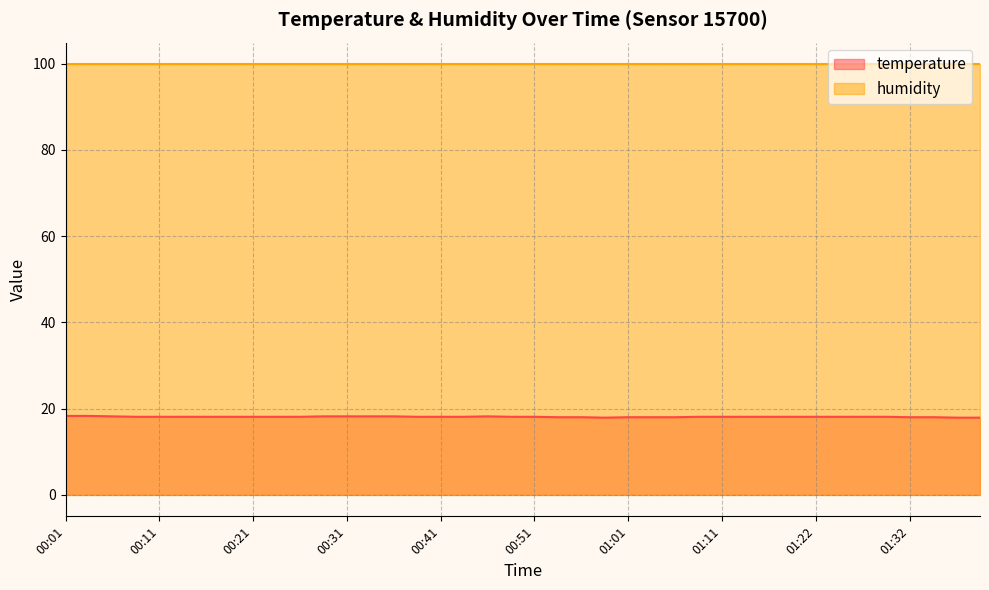

What is the average value?

18.1